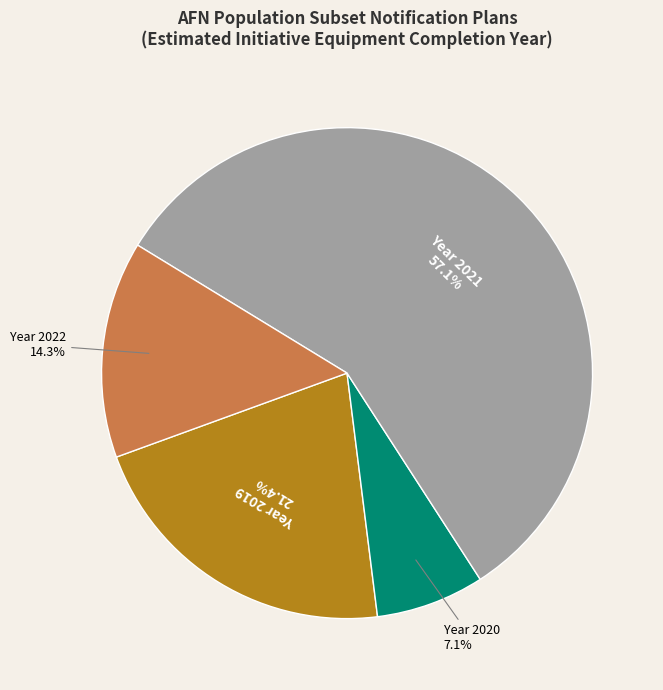

Is there any slice that represents more than half of the pie?

Yes